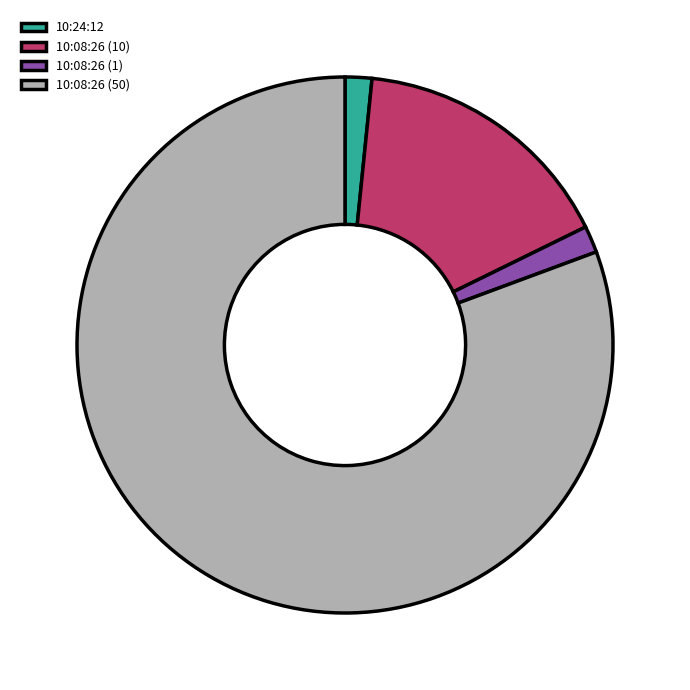

Is the sum of 10:08:26 (10) and 10:08:26 (1) greater than half?

No